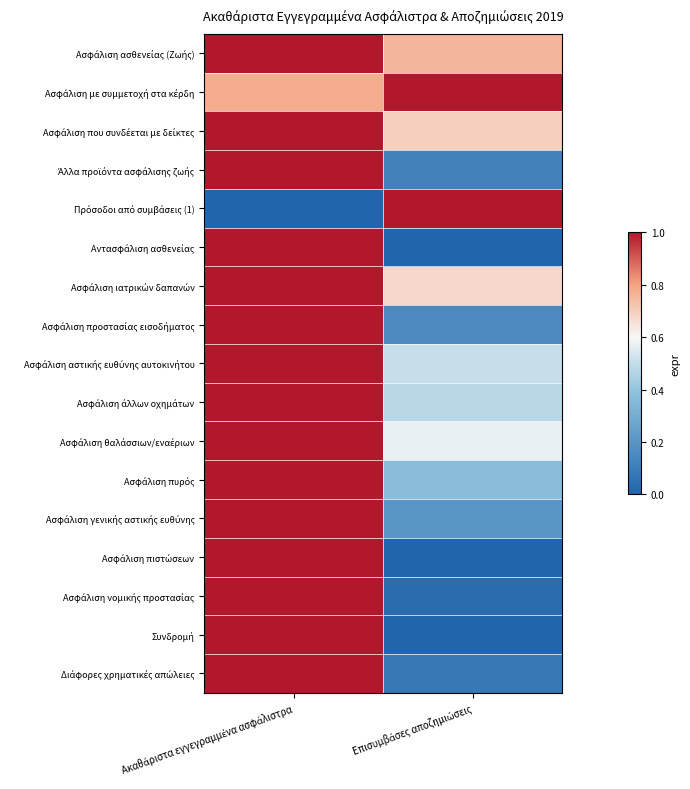

Rank the series at Επισυμβάσες αποζημιώσεις from highest to lowest value.

Ασφάλιση με συμμετοχή στα κέρδη, Πρόσοδοι από συμβάσεις (1), Ασφάλιση ασθενείας (Ζωής), Ασφάλιση που συνδέεται με δείκτες, Ασφάλιση ιατρικών δαπανών, Ασφάλιση θαλάσσιων/εναέριων, Ασφάλιση αστικής ευθύνης αυτοκινήτου, Ασφάλιση άλλων οχημάτων, Ασφάλιση πυρός, Ασφάλιση γενικής αστικής ευθύνης, Ασφάλιση προστασίας εισοδήματος, Άλλα προϊόντα ασφάλισης ζωής, Διάφορες χρηματικές απώλειες, Ασφάλιση νομικής προστασίας, Συνδρομή, Αντασφάλιση ασθενείας, Ασφάλιση πιστώσεων